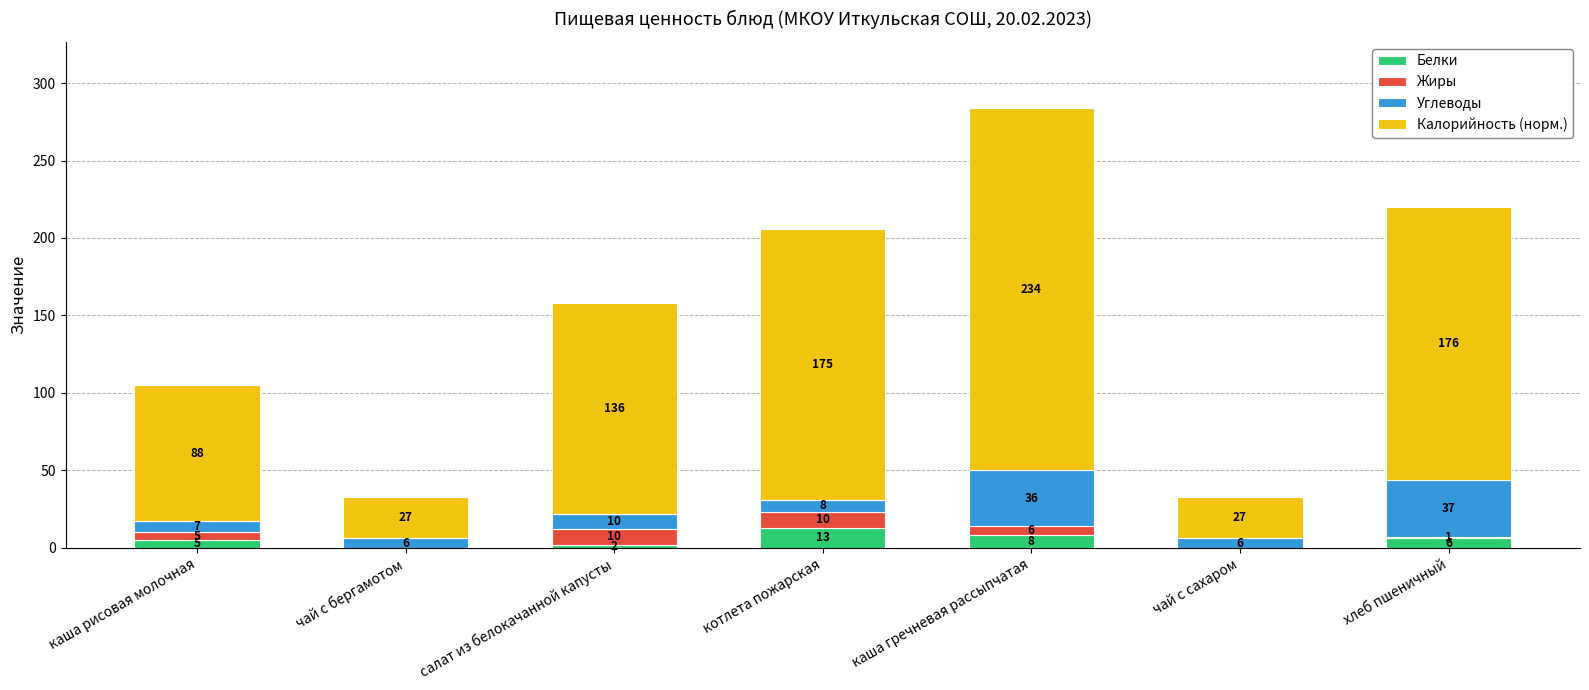

At which label does Белки reach its peak?

котлета пожарская